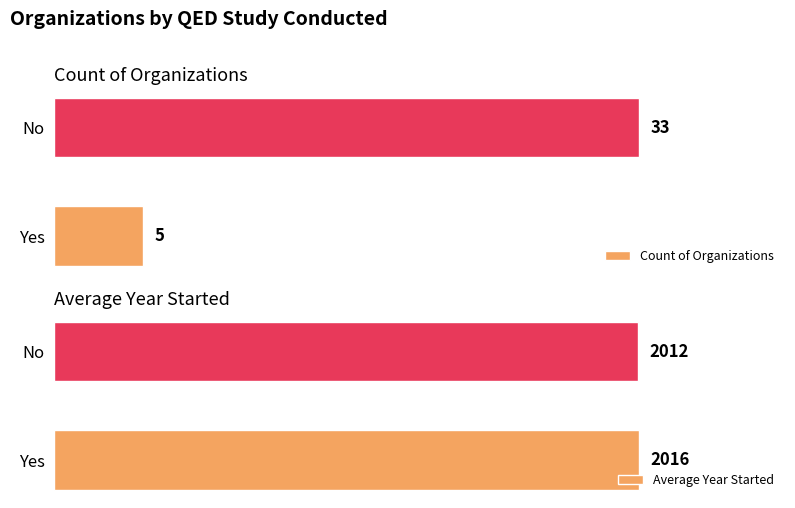

At how many categories does at least one series exceed 1921?

2